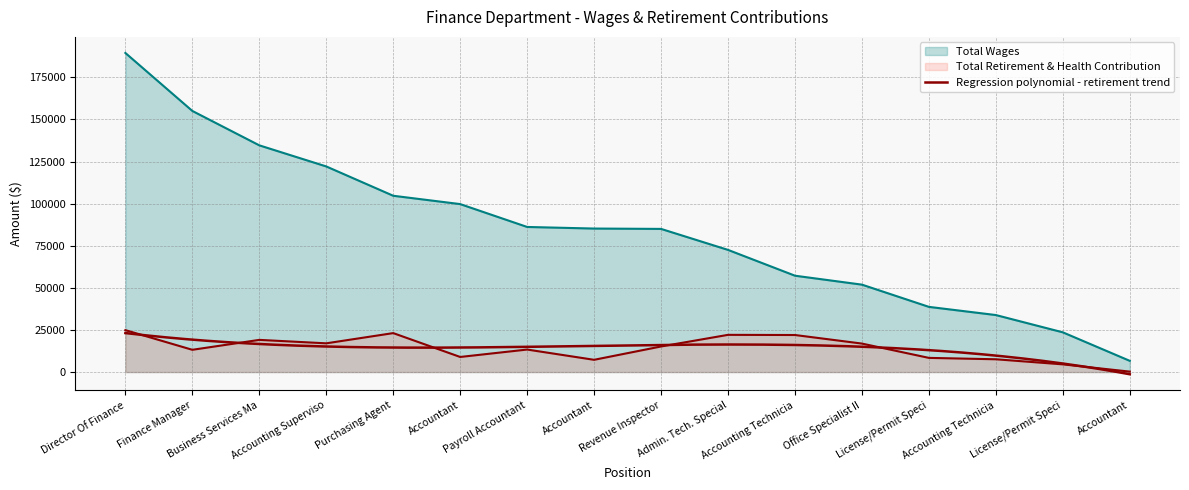

Which series has the largest range (max minus min)?

Total Wages